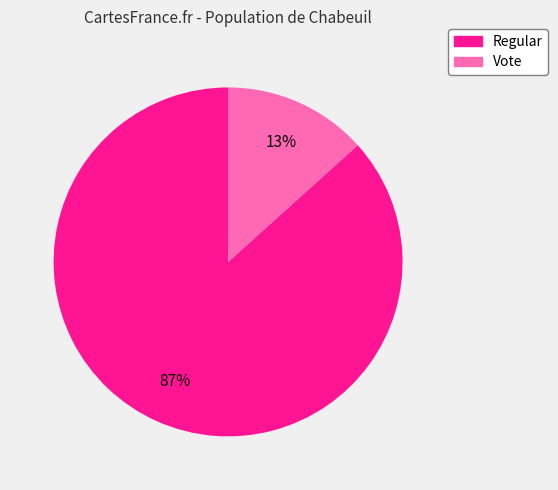

What is the majority slice?

Regular